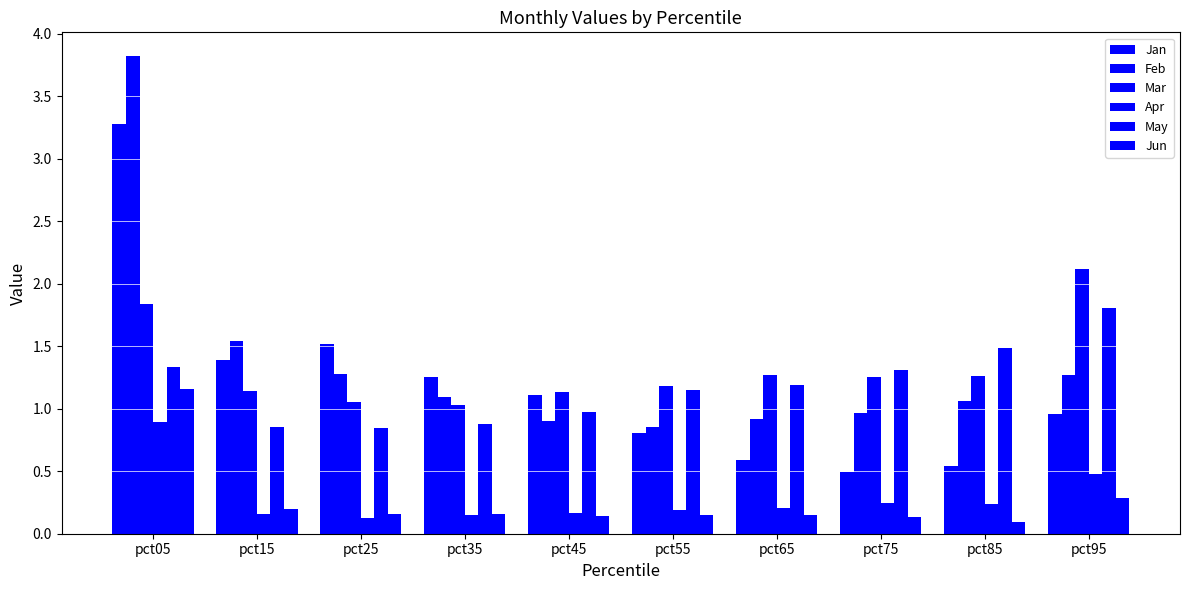

What is the difference between the maximum and minimum values in the Jun series?

1.1